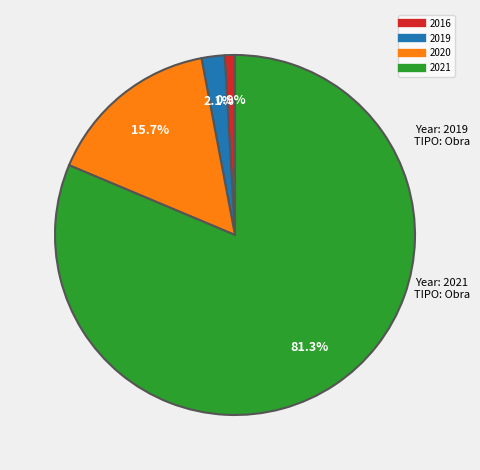

To the nearest percent, what is the average slice percentage?

25%